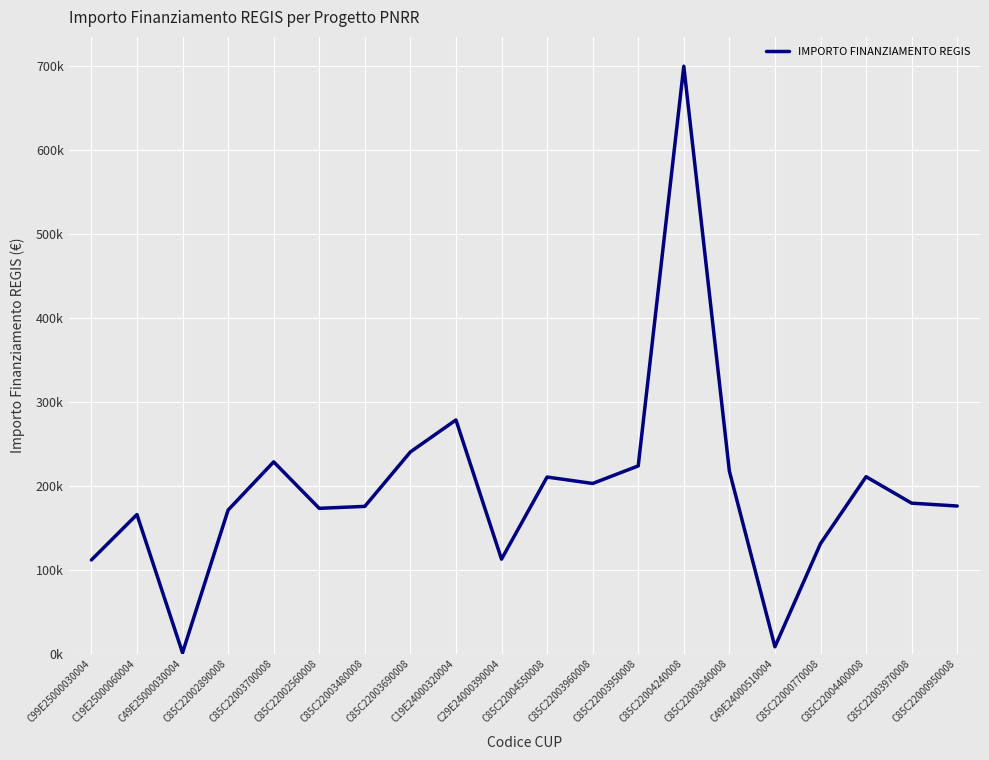

True or false: the data shows 120626.3 at C85C22002560008.

False